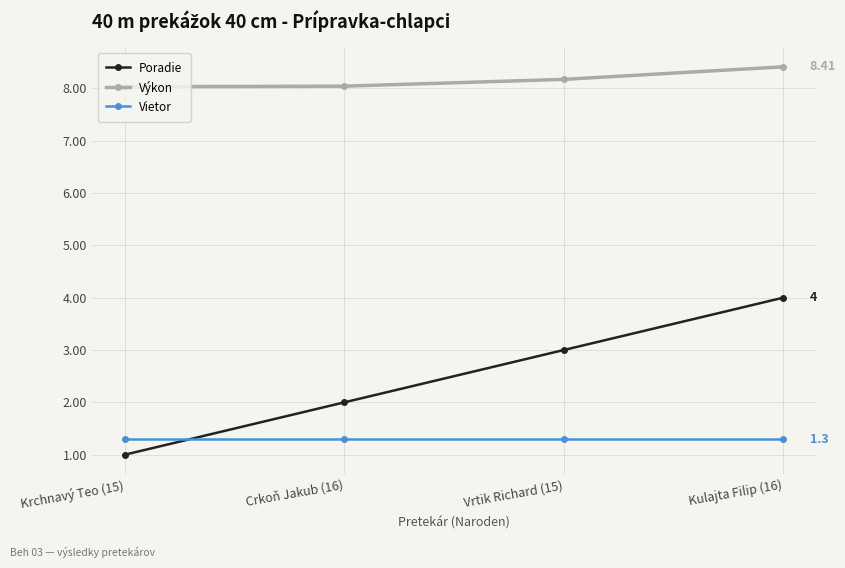

True or false: Výkon has a value of 11.3 at Vrtik Richard (15).

False